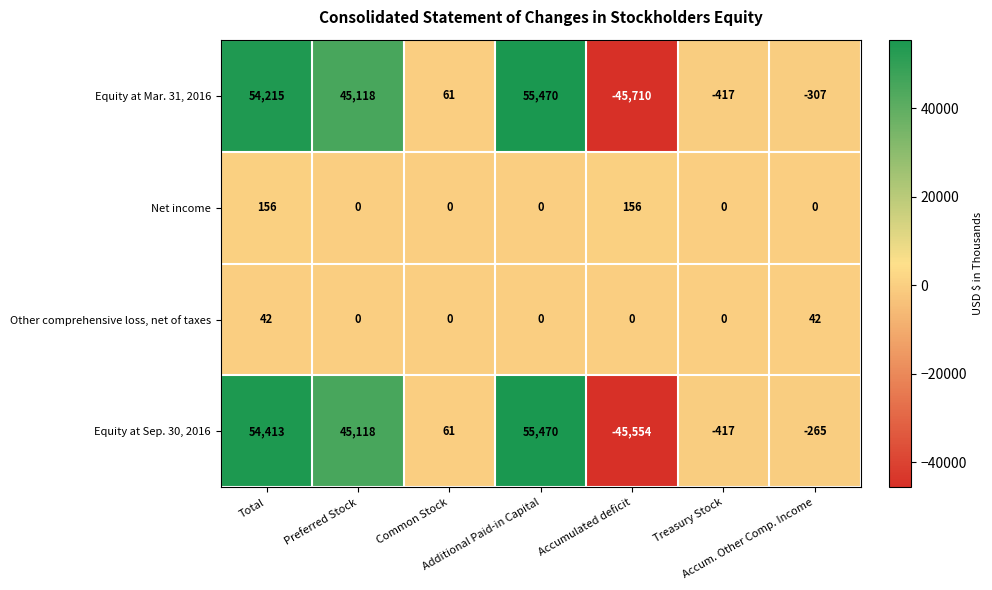

How many values in Net income are above zero?

2